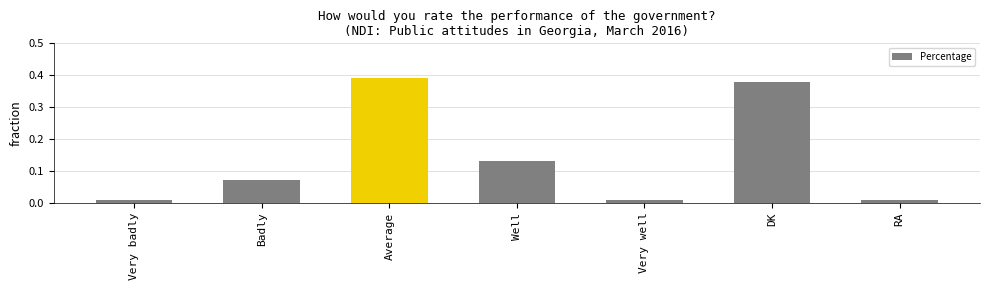

What is the sum of all values?

1.0